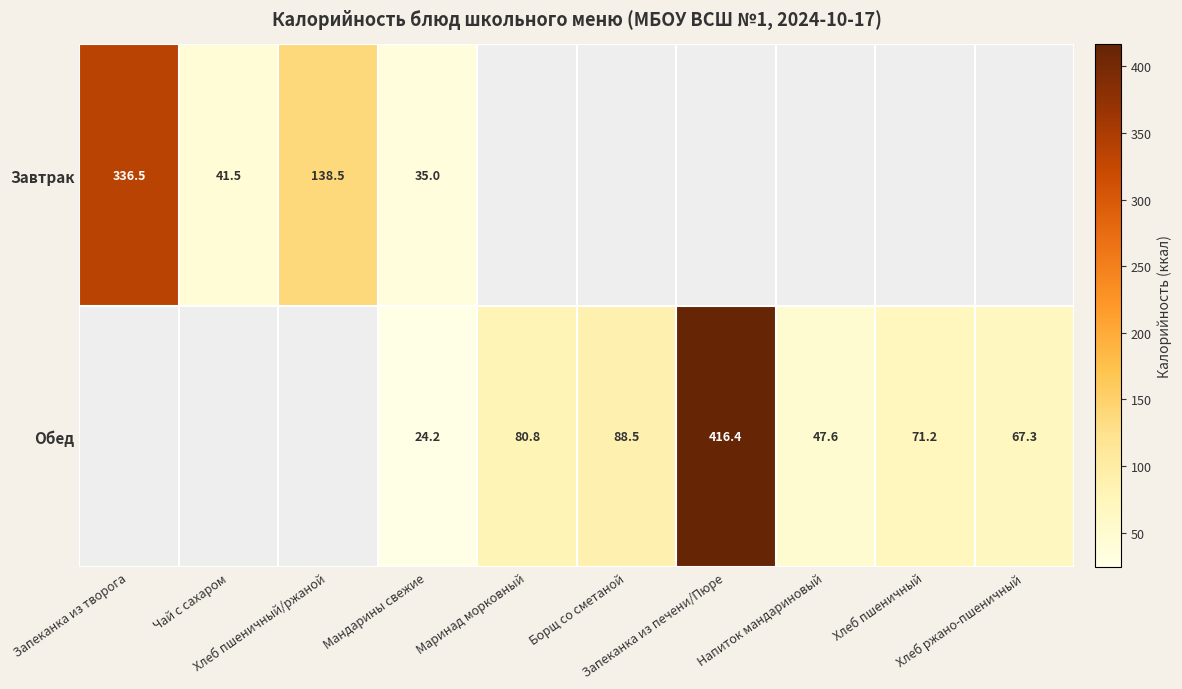

Count the number of data series in this chart.

2